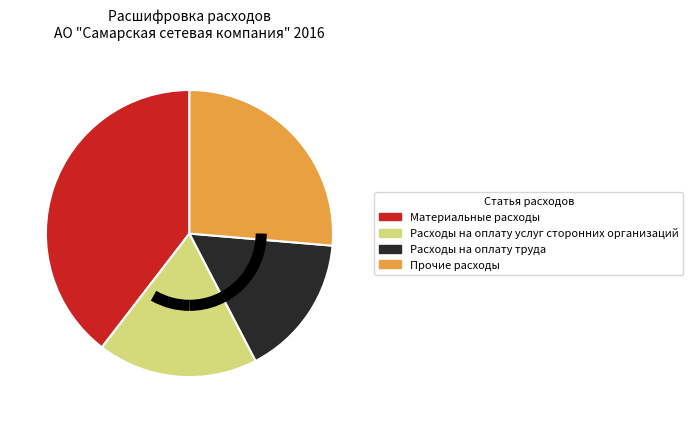

Rank the categories by value from lowest to highest.

Расходы на оплату труда, Расходы на оплату услуг сторонних организаций, Прочие расходы, Материальные расходы